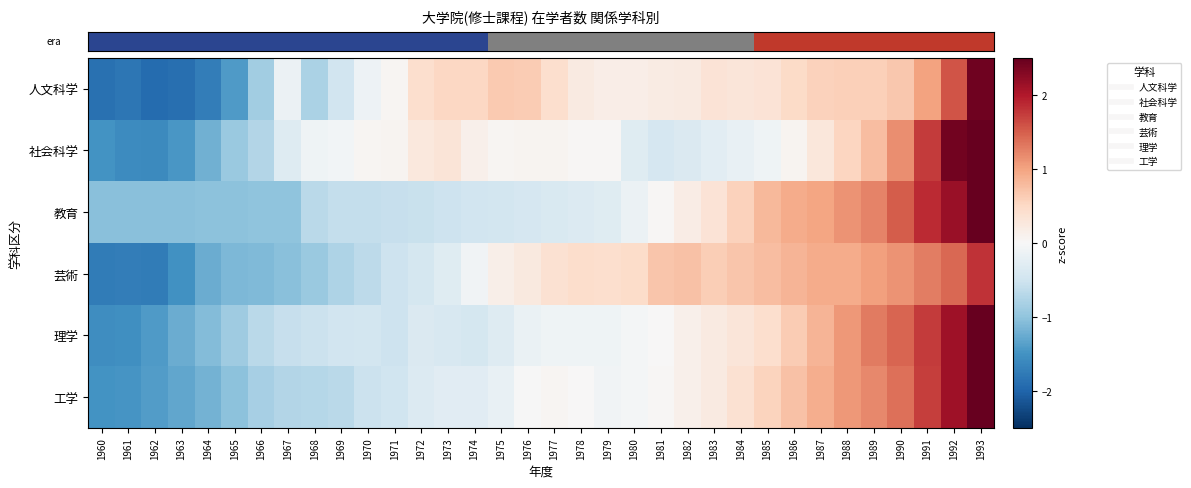

At which category is the sum across all series the highest?

1993